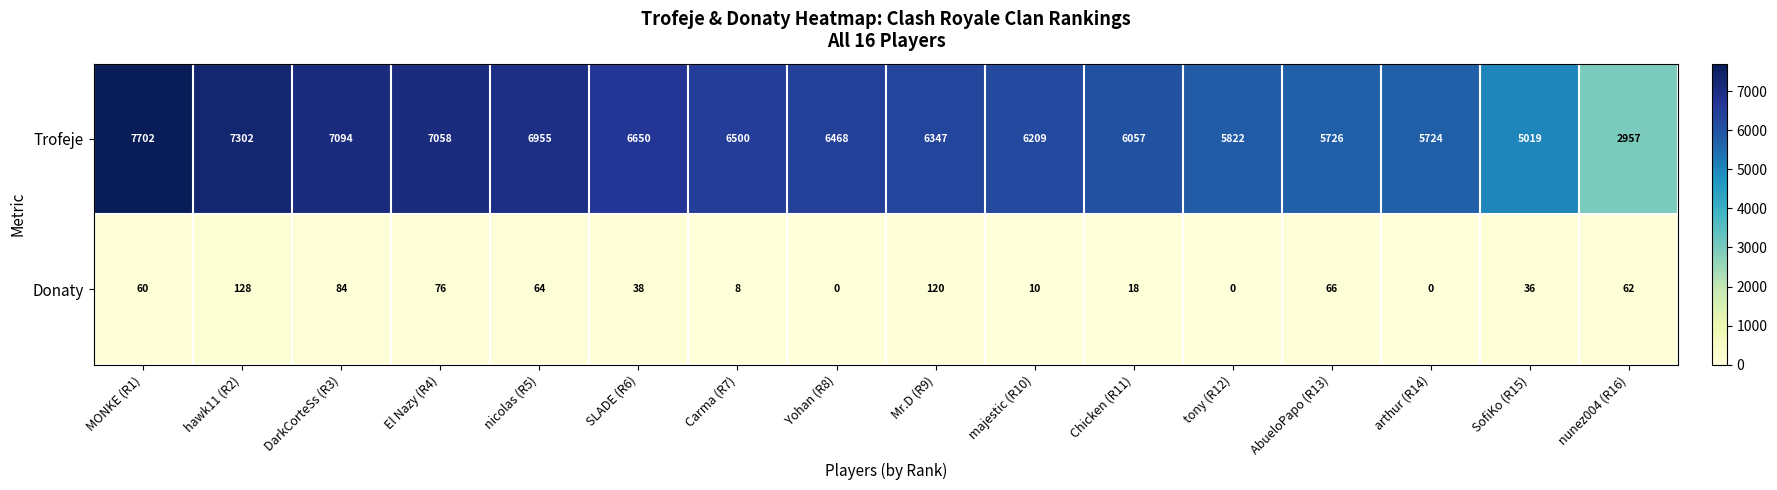

Between El Nazy (R4) and nunez004 (R16), which series saw the biggest shift?

Trofeje